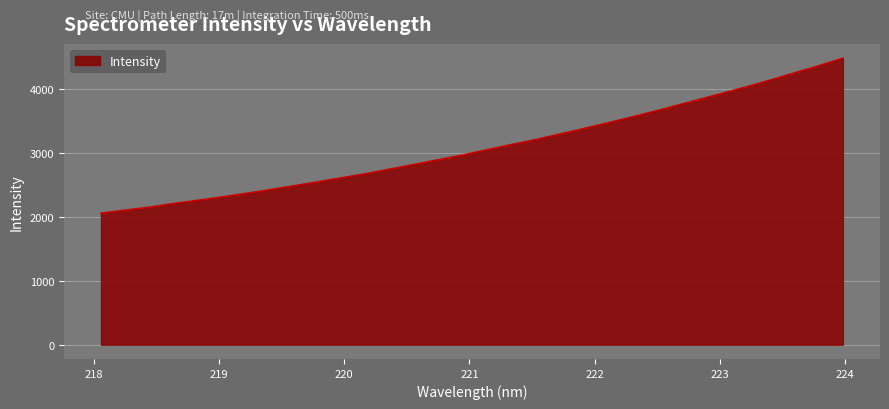

What is the difference between the maximum and minimum values?

2424.6